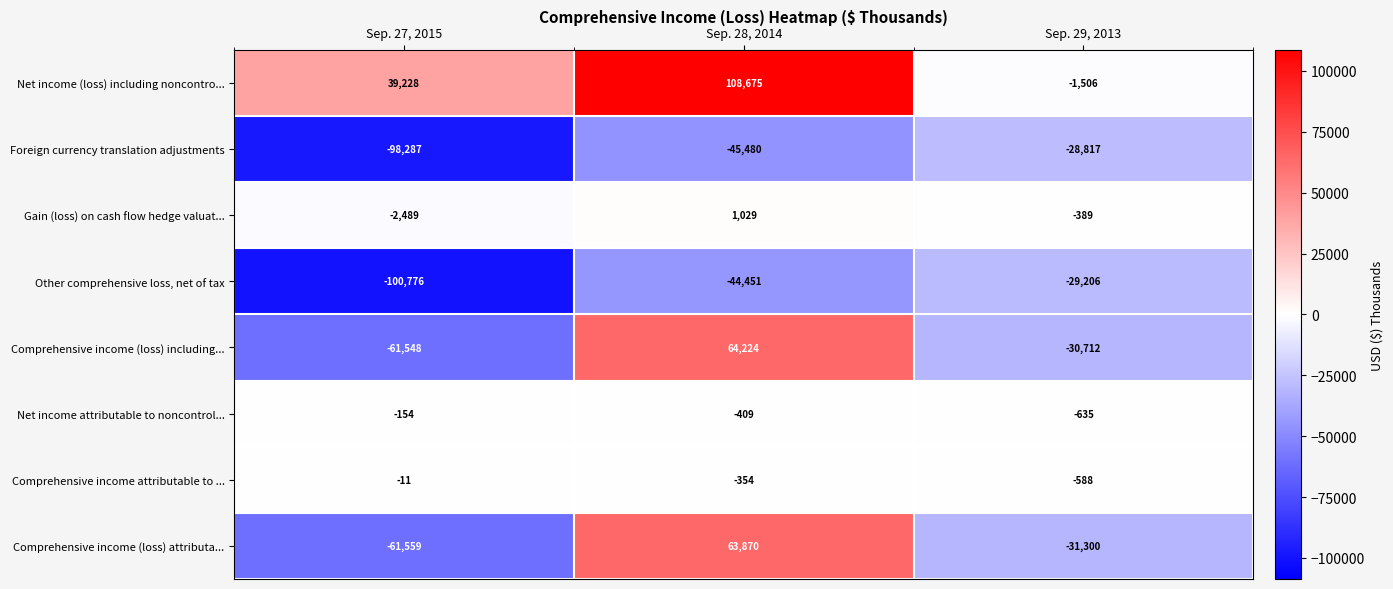

What is the spread (max minus min) of values at Sep. 28, 2014?

154155